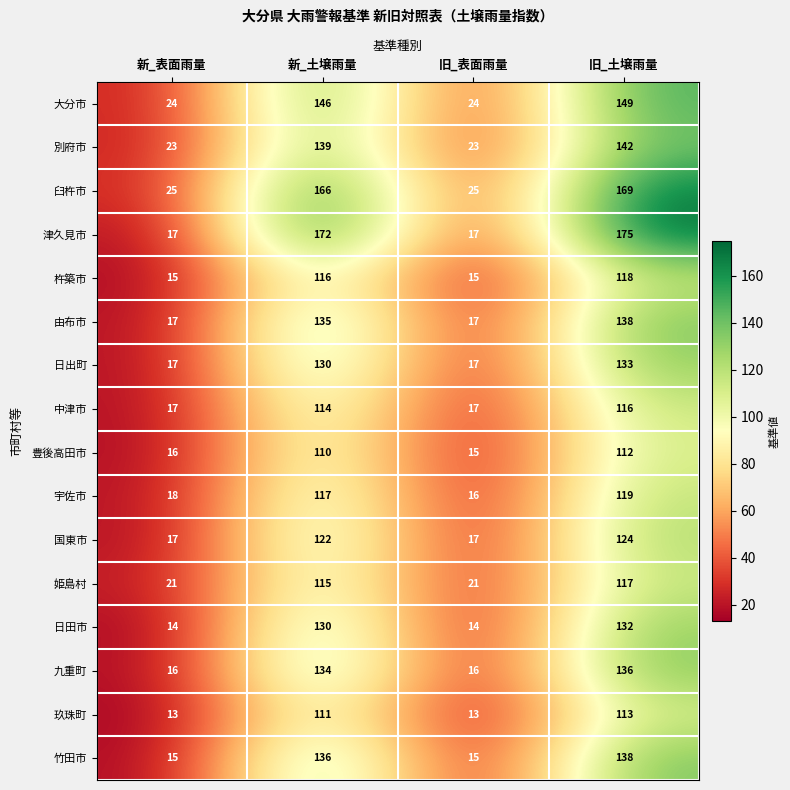

Which series changed the most between 新_表面雨量 and 旧_土壌雨量?

津久見市